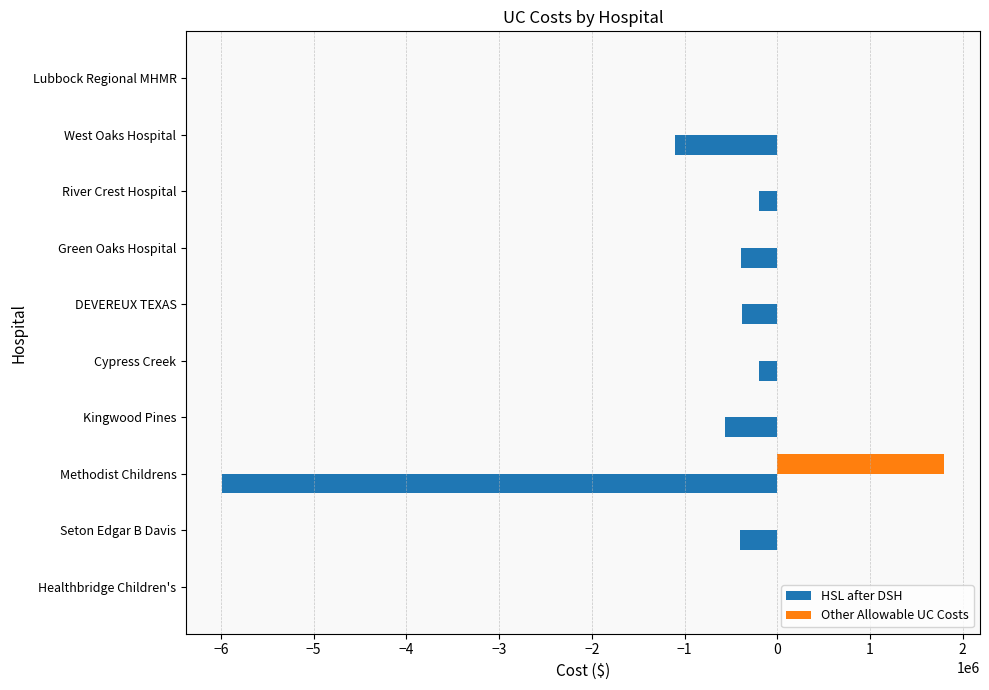

At which label is HSL after DSH closest to -2992954?

West Oaks Hospital